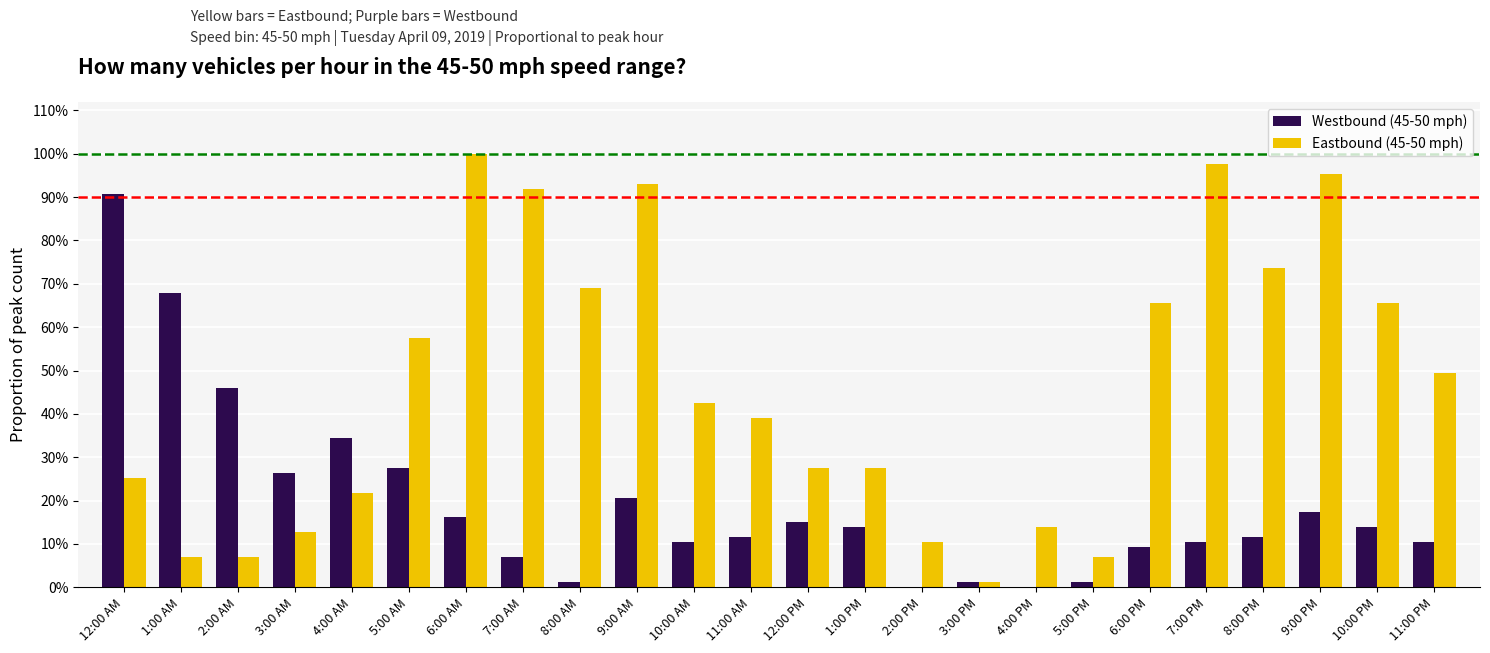

What is the difference between the maximum and minimum values in the Eastbound (45-50 mph) series?

1.0